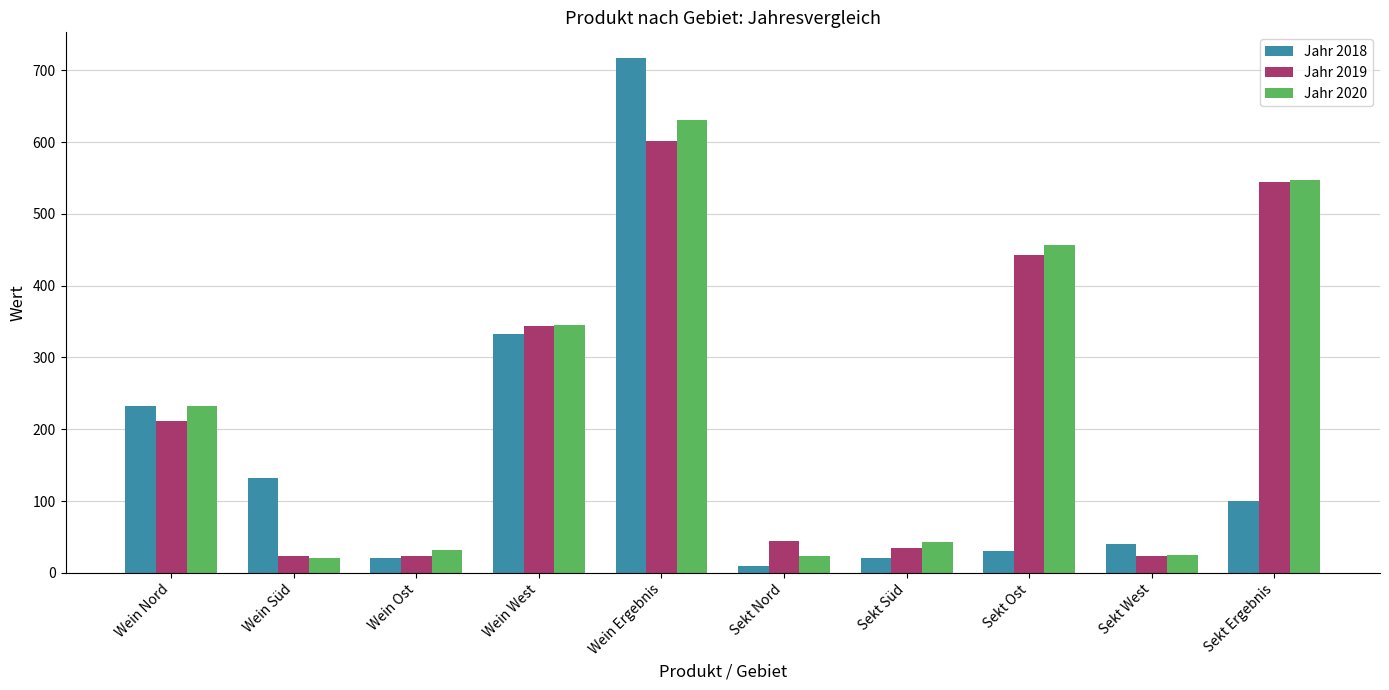

What is the approximate value of Jahr 2018 at Wein West?

332